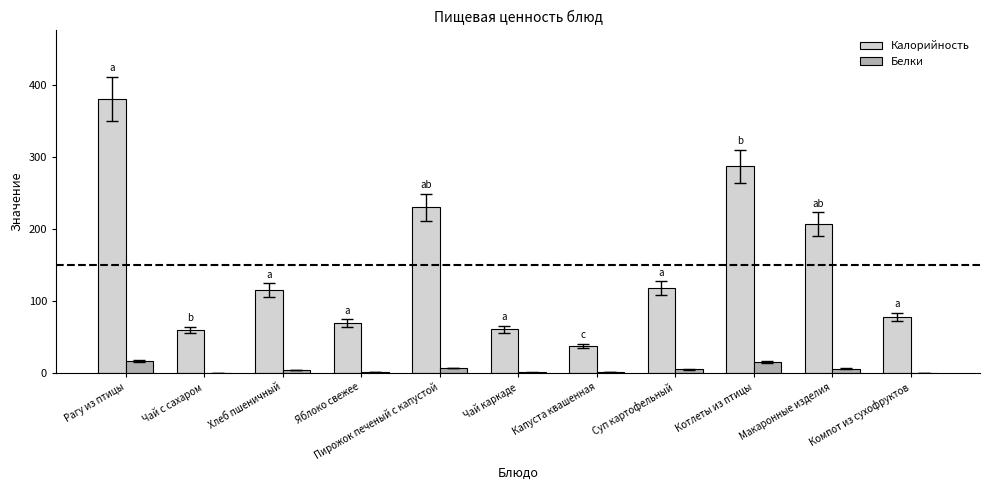

Does the chart contain stacked bars?

No